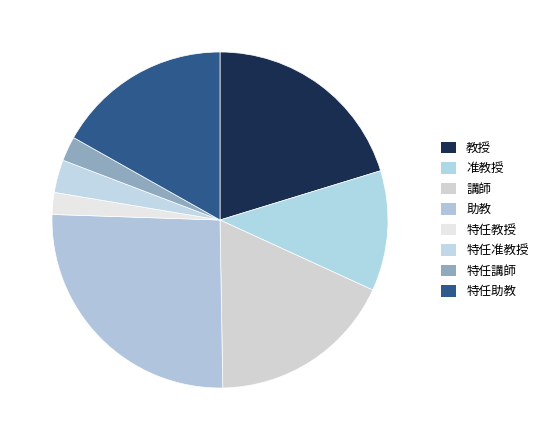

What is the change in value from 教授 to 特任講師?

-68